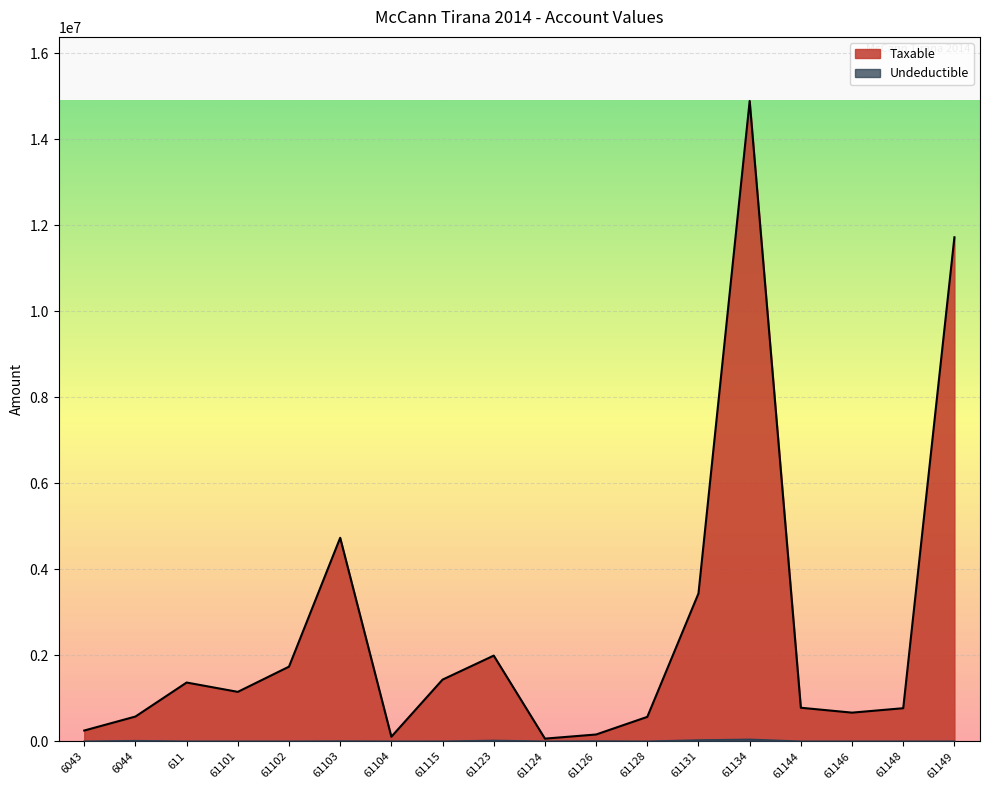

Which has a higher value, 61104 or 6044?

6044